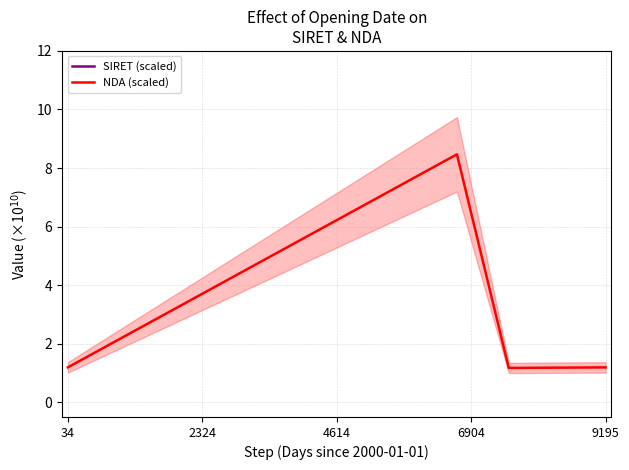

True or false: NDA (scaled) has a value of 2.0 at 9195.

False